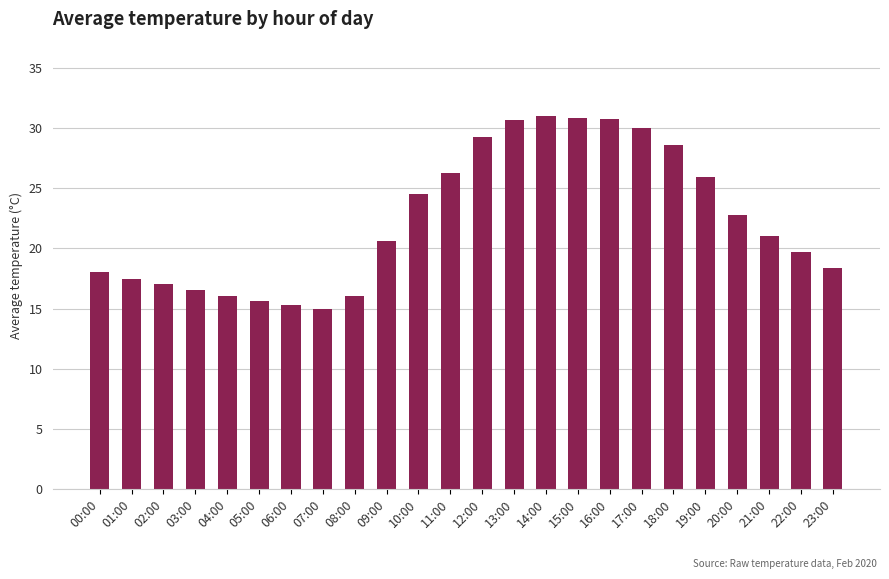

What is the label of the 20th bar from the left?

19:00